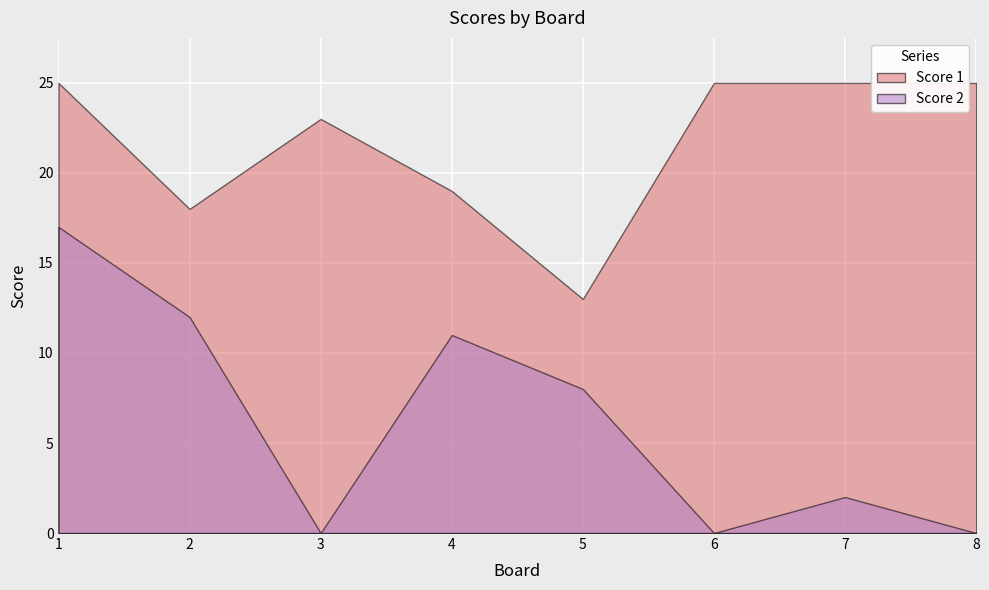

How many values in Score 2 are above zero?

5